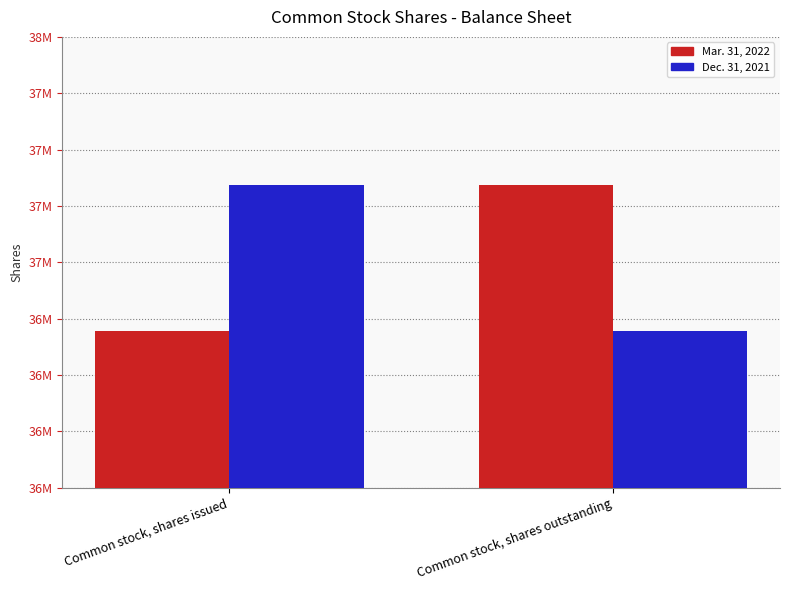

At which label does Mar. 31, 2022 reach its minimum?

Common stock, shares issued